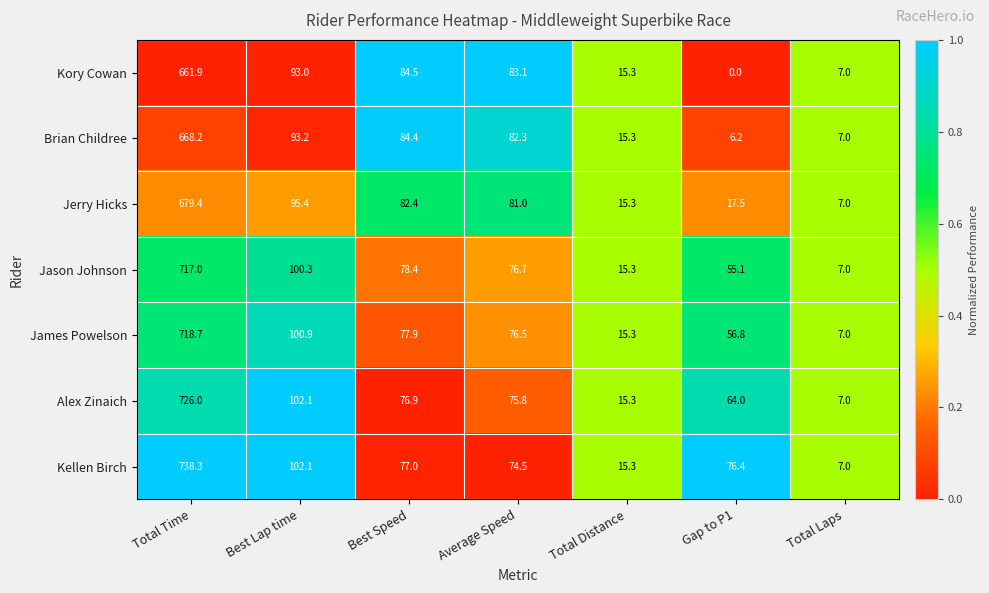

Rank the series by their maximum value, from lowest to highest.

Kory Cowan, Brian Childree, Jerry Hicks, Jason Johnson, James Powelson, Alex Zinaich, Kellen Birch